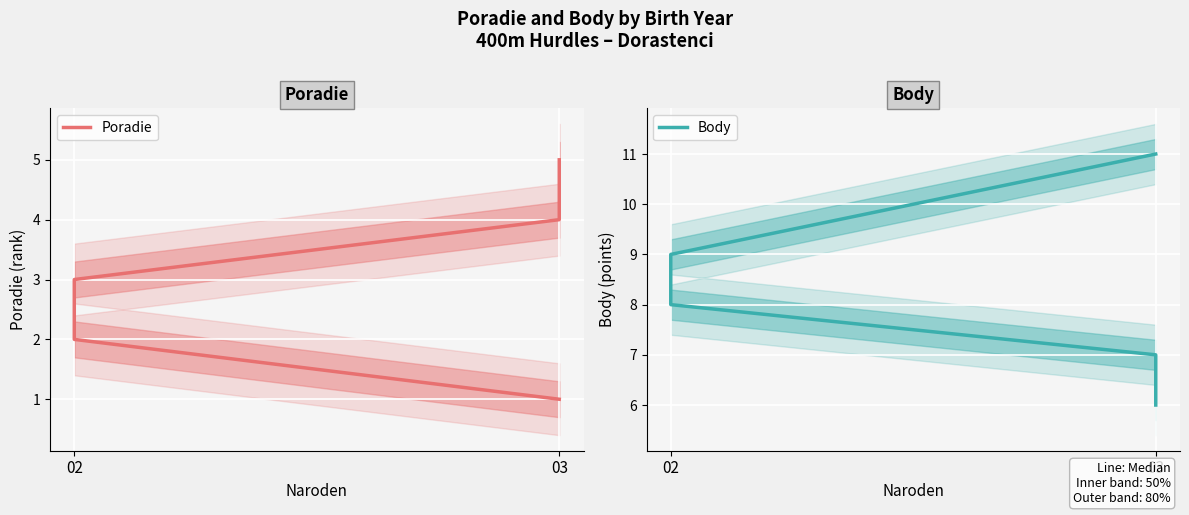

What is the average value of the Poradie series?

3